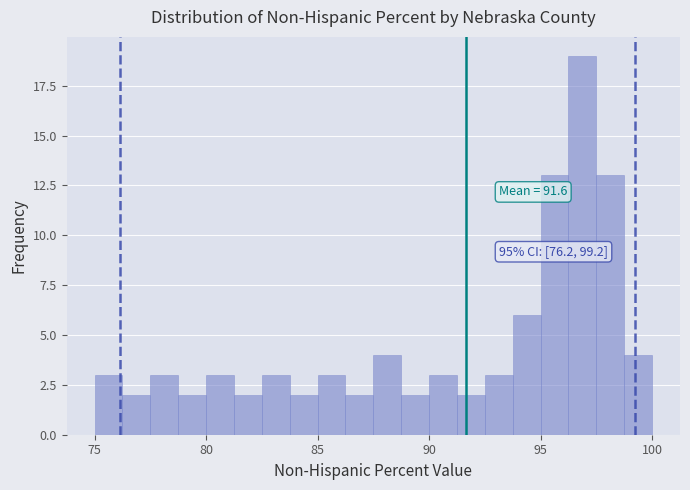

Around what value on the x-axis is the tallest bar? Give the approximate position of its centre, as read against the axis.

97.0